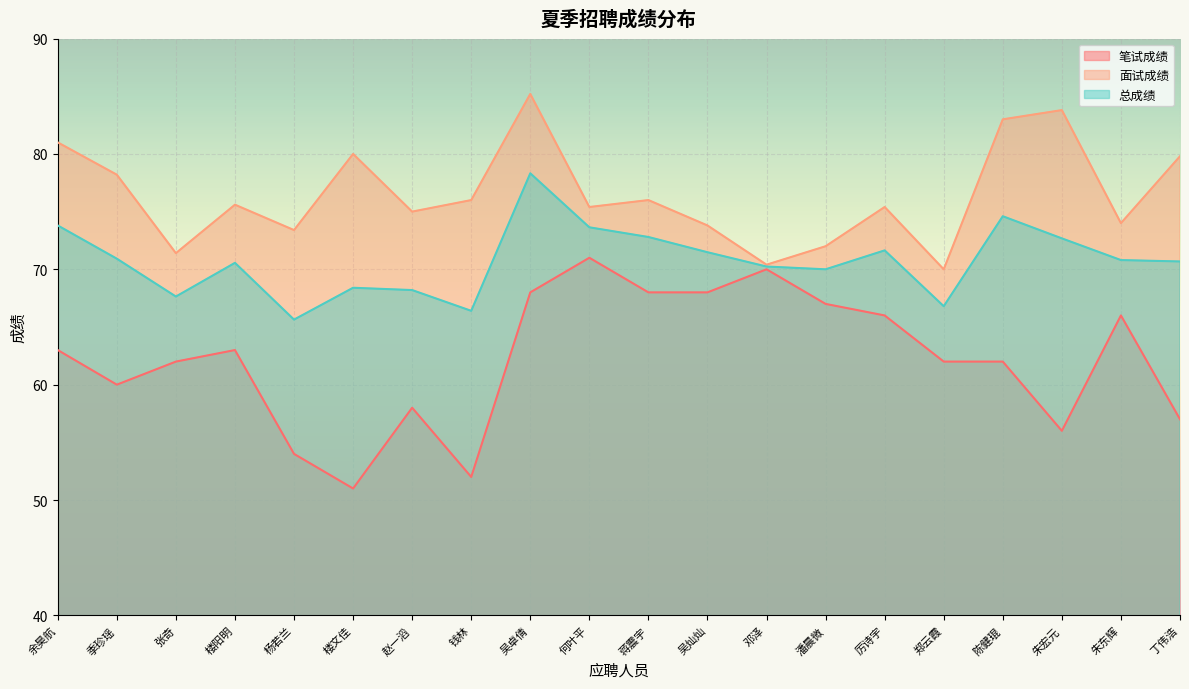

Which category has the lowest value in the 总成绩 series?

杨若兰